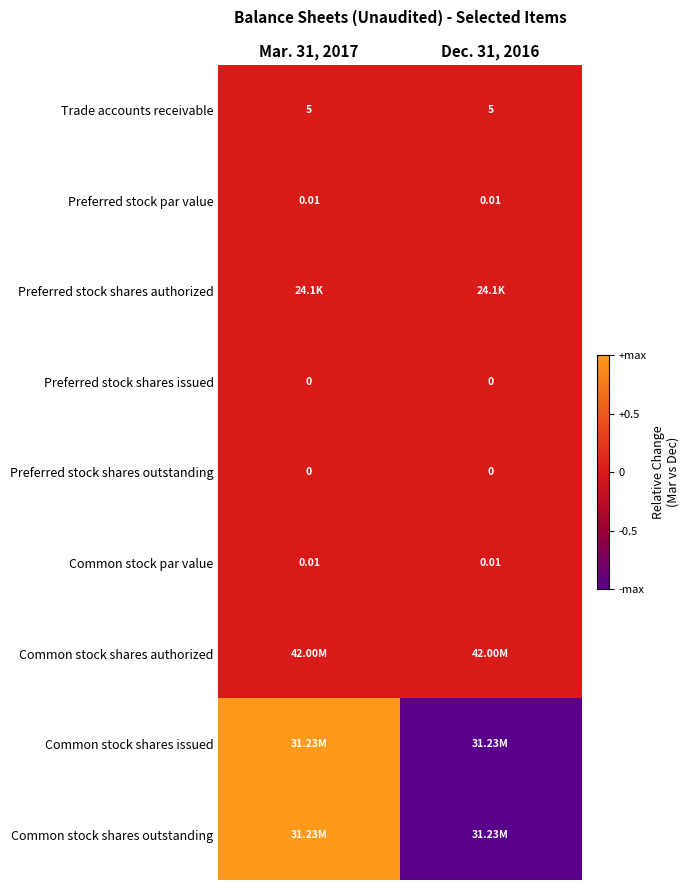

Is the value of Common stock par value at Mar. 31, 2017 greater than the value of Preferred stock shares issued at Mar. 31, 2017?

Yes